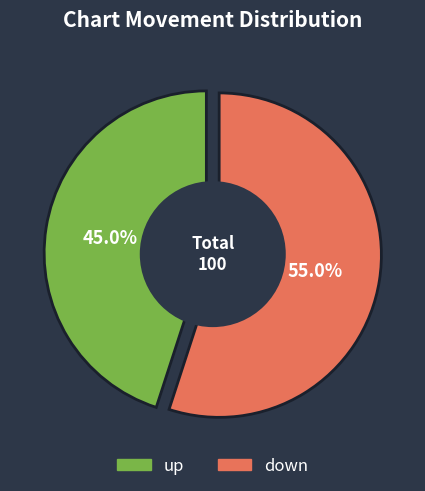

Which has a higher value, down or up?

down